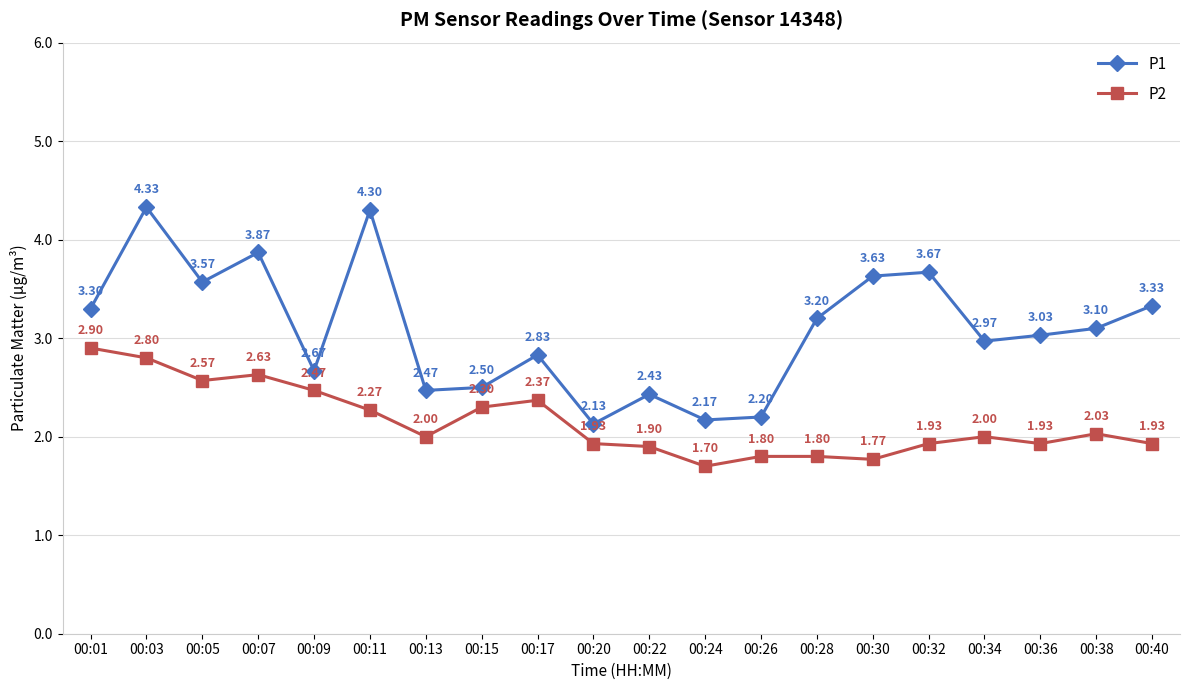

What is the difference between the maximum and minimum values in the P1 series?

2.2